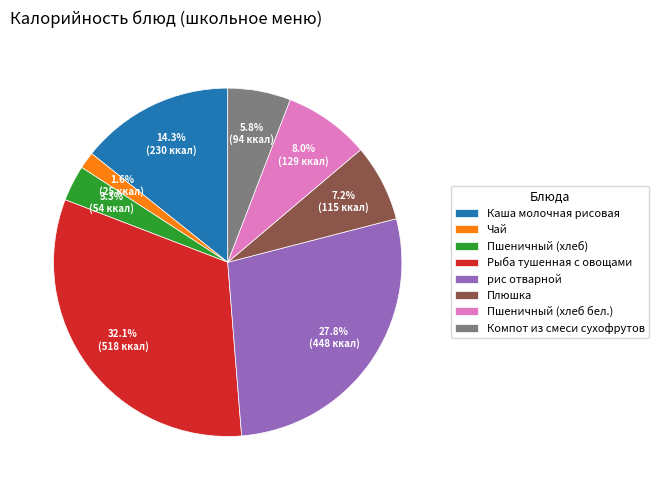

To the nearest percent, what is the difference between the Каша молочная рисовая and Чай slice percentages?

13%